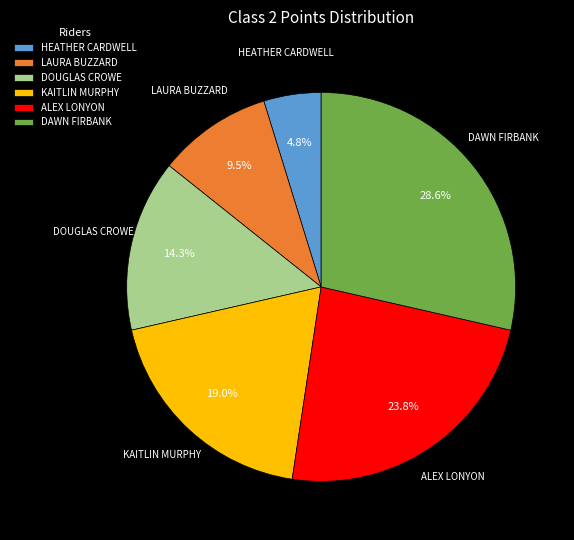

Does HEATHER CARDWELL represent more than half of the total?

No